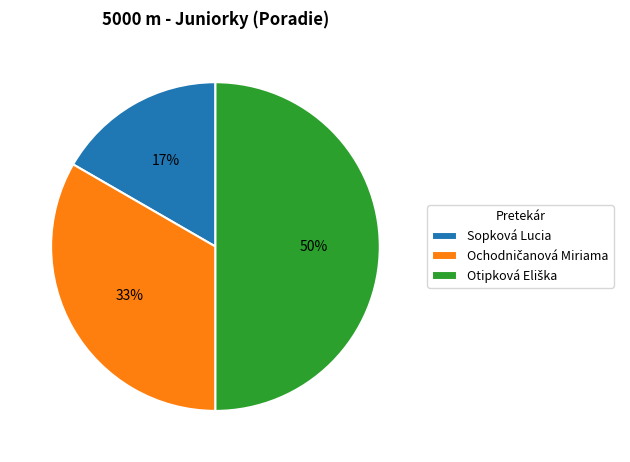

To the nearest percent, what percentage of the pie is Sopková Lucia?

17%